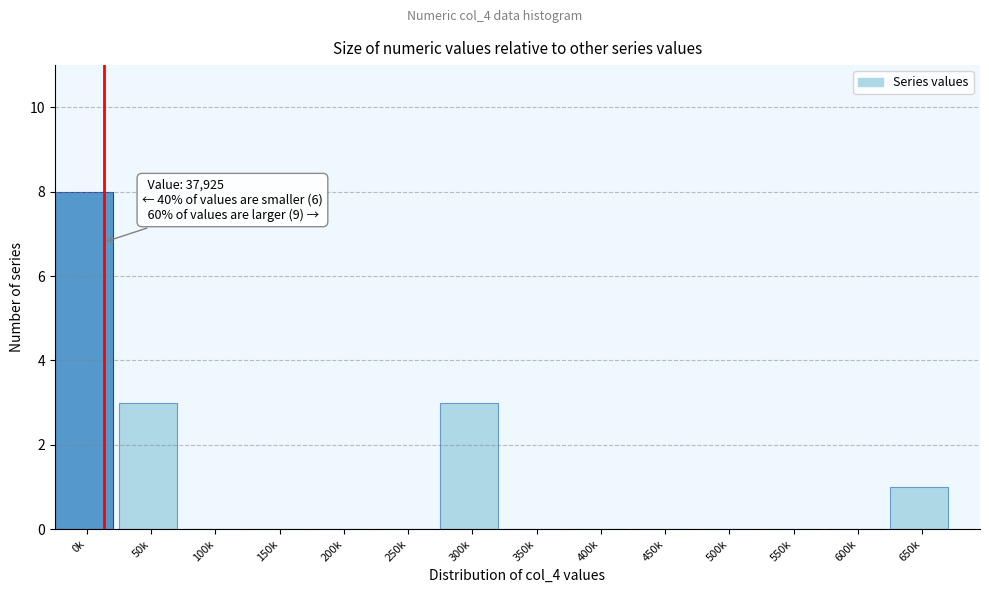

Reading left to right, transcribe all the data shown in this chart.

0k=8	50k=3	100k=0	150k=0	200k=0	250k=0	300k=3	350k=0	400k=0	450k=0	500k=0	550k=0	600k=0	650k=1